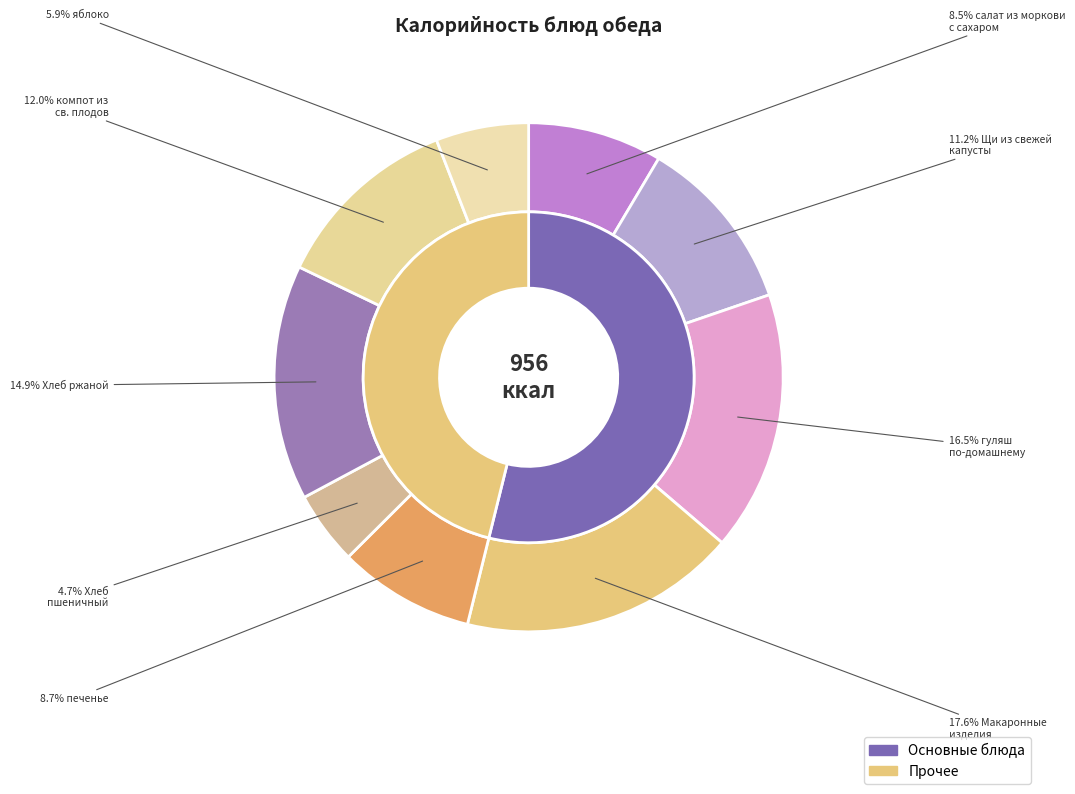

Is there any slice that represents more than half of the pie?

No